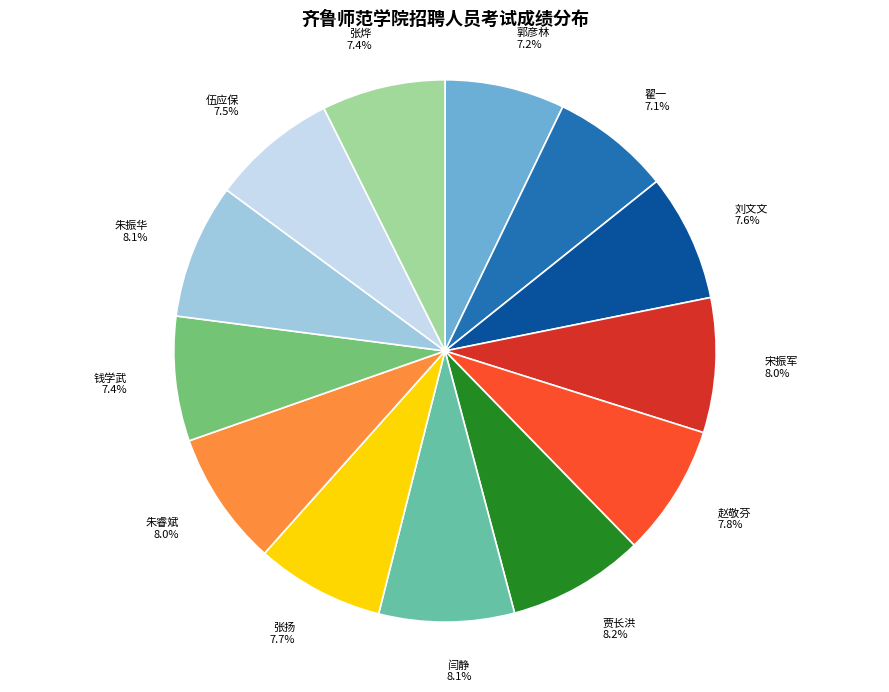

How many segments does this pie chart have?

13